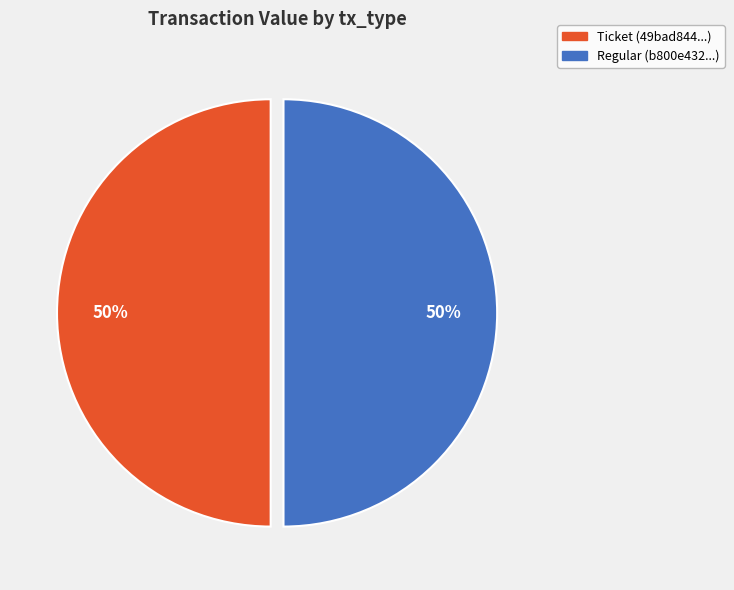

Approximately how many times larger is the value at Regular compared to Ticket?

1.0